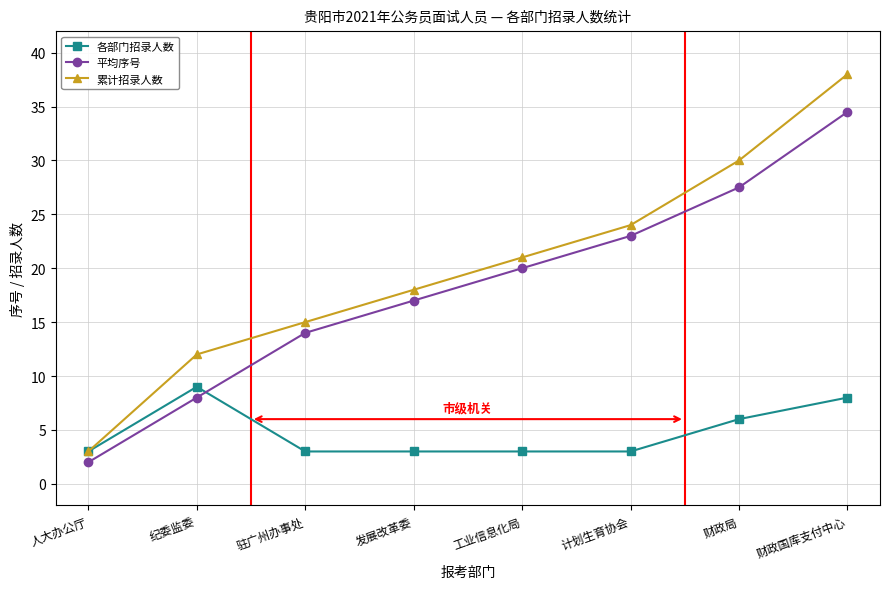

What is the sum of the 累计招录人数 values at 工业信息化局 and 财政国库支付中心?

59.0